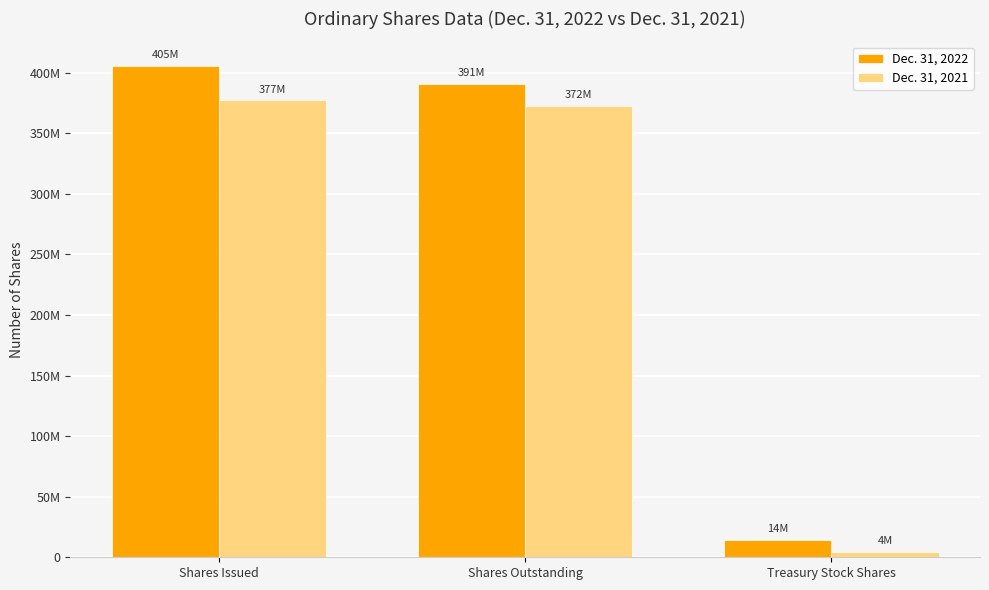

What are all the series names shown in the legend?

Dec. 31, 2022, Dec. 31, 2021